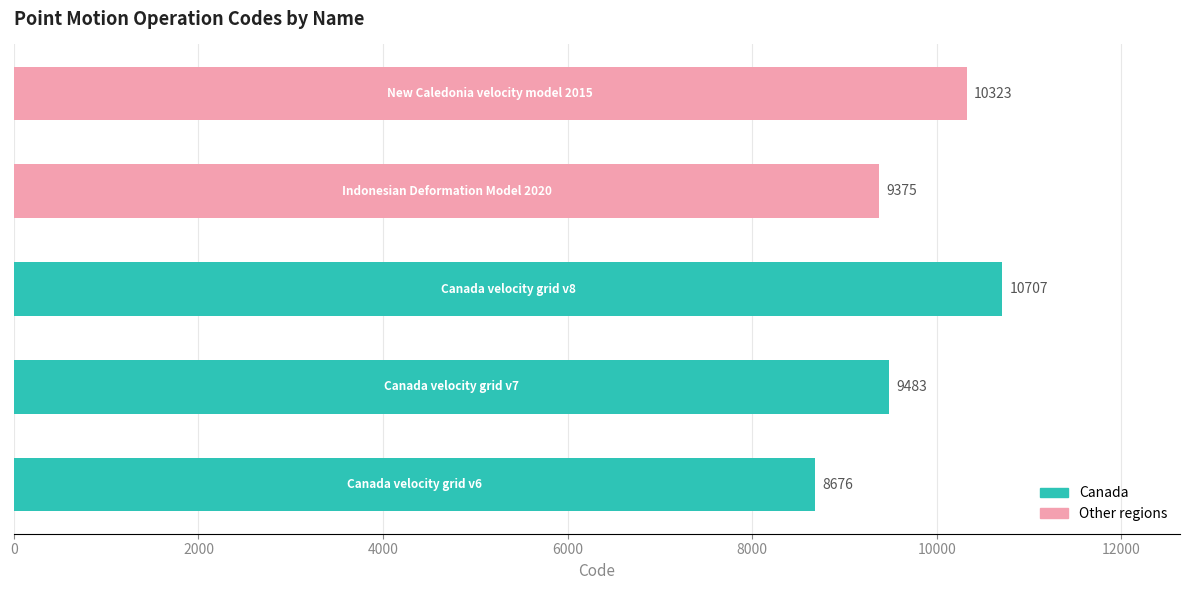

What is the greatest value displayed?

10707